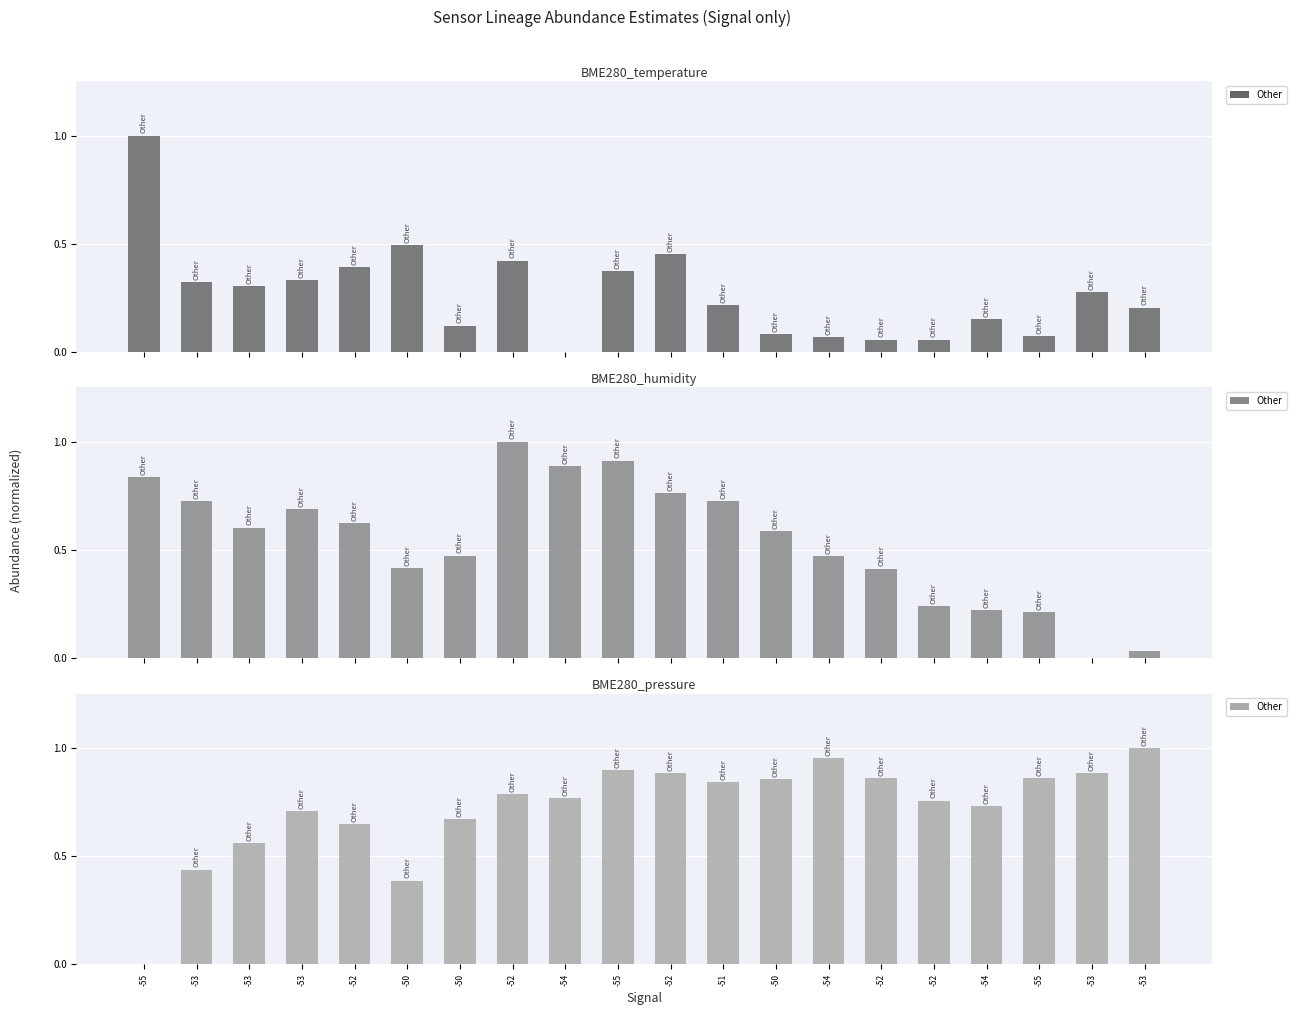

The value at -53 is 0.8. True or false?

False